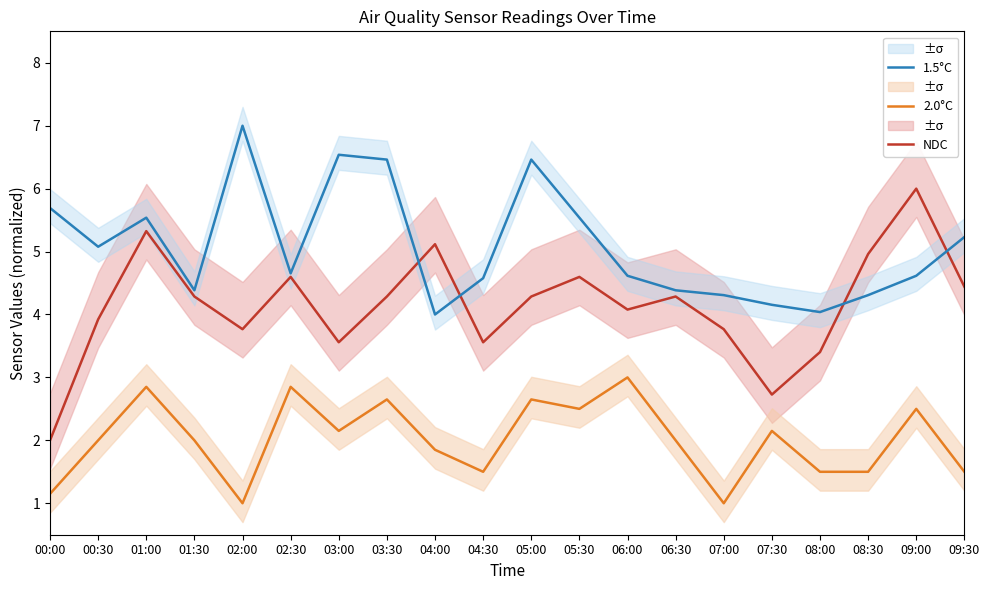

Is this an area chart (filled region under the line)?

No